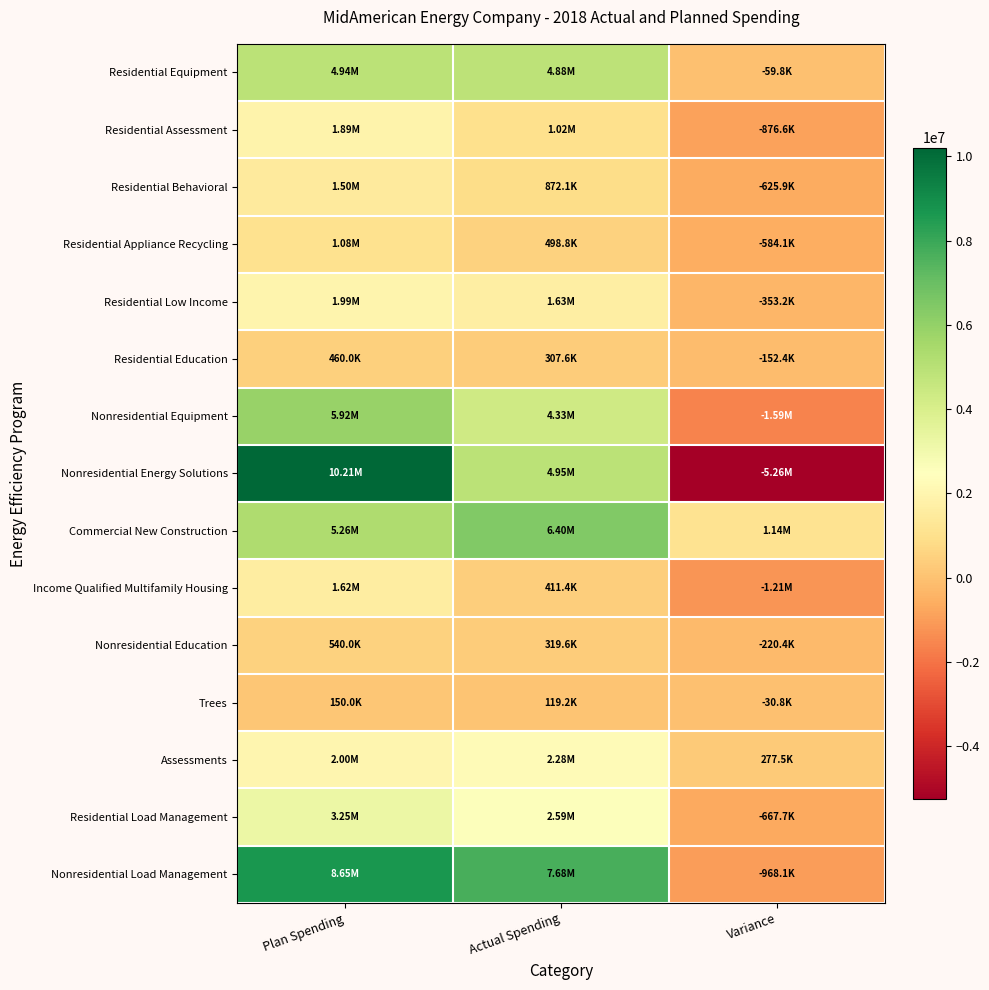

Count the number of data series in this chart.

15